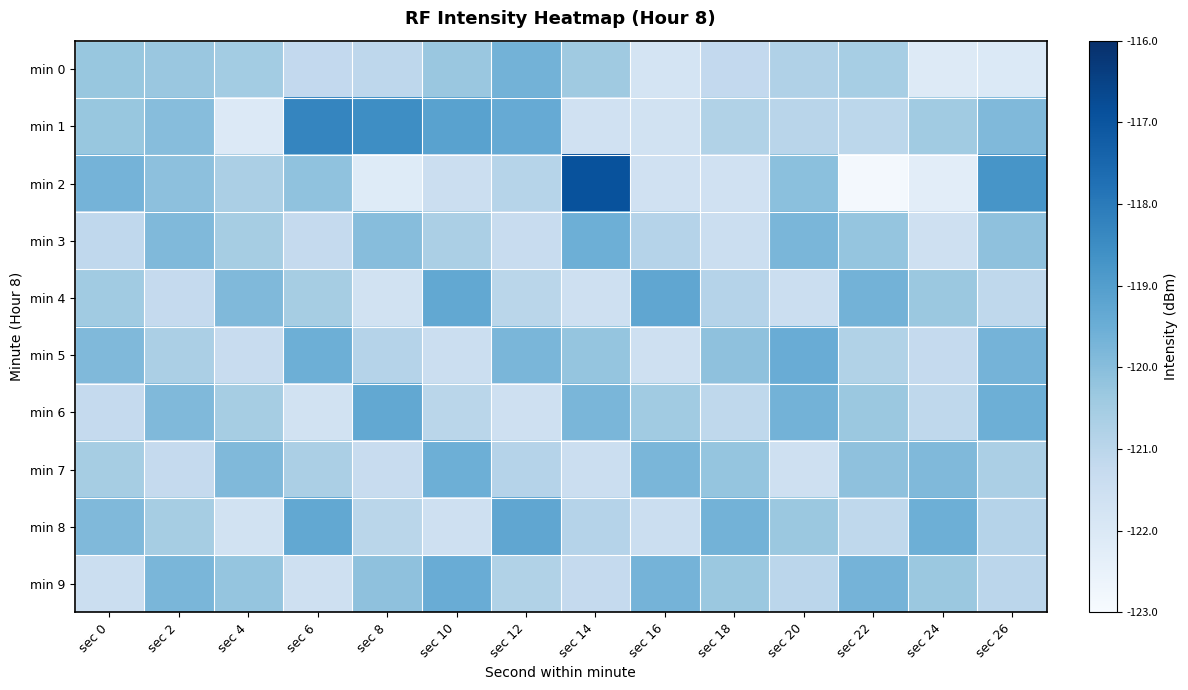

Reading right to left, what are all the values shown in this chart?

min 0: sec 26=-122.0	sec 24=-122.1	sec 22=-120.6	sec 20=-120.8	sec 18=-121.2	sec 16=-121.8	sec 14=-120.4	sec 12=-119.6	sec 10=-120.3	sec 8=-121.1	sec 6=-121.2	sec 4=-120.5	sec 2=-120.3	sec 0=-120.3
min 1: sec 26=-119.9	sec 24=-120.4	sec 22=-121.0	sec 20=-121.0	sec 18=-120.8	sec 16=-121.6	sec 14=-121.6	sec 12=-119.4	sec 10=-119.1	sec 8=-118.5	sec 6=-118.3	sec 4=-122.1	sec 2=-120.0	sec 0=-120.3
min 2: sec 26=-118.7	sec 24=-122.3	sec 22=-122.8	sec 20=-120.1	sec 18=-121.6	sec 16=-121.6	sec 14=-116.9	sec 12=-120.9	sec 10=-121.4	sec 8=-122.1	sec 6=-120.1	sec 4=-120.7	sec 2=-120.1	sec 0=-119.7
min 3: sec 26=-120.1	sec 24=-121.6	sec 22=-120.2	sec 20=-119.8	sec 18=-121.4	sec 16=-120.9	sec 14=-119.5	sec 12=-121.3	sec 10=-120.7	sec 8=-120.0	sec 6=-121.2	sec 4=-120.5	sec 2=-119.9	sec 0=-121.1
min 4: sec 26=-121.1	sec 24=-120.3	sec 22=-119.7	sec 20=-121.4	sec 18=-120.9	sec 16=-119.3	sec 14=-121.5	sec 12=-121.0	sec 10=-119.3	sec 8=-121.7	sec 6=-120.5	sec 4=-119.9	sec 2=-121.2	sec 0=-120.5
min 5: sec 26=-119.7	sec 24=-121.2	sec 22=-120.8	sec 20=-119.5	sec 18=-120.1	sec 16=-121.6	sec 14=-120.2	sec 12=-119.8	sec 10=-121.4	sec 8=-120.9	sec 6=-119.5	sec 4=-121.3	sec 2=-120.7	sec 0=-119.9
min 6: sec 26=-119.5	sec 24=-121.1	sec 22=-120.3	sec 20=-119.7	sec 18=-121.1	sec 16=-120.4	sec 14=-119.8	sec 12=-121.5	sec 10=-121.0	sec 8=-119.3	sec 6=-121.7	sec 4=-120.5	sec 2=-119.9	sec 0=-121.2
min 7: sec 26=-120.7	sec 24=-119.9	sec 22=-120.1	sec 20=-121.6	sec 18=-120.2	sec 16=-119.8	sec 14=-121.4	sec 12=-120.9	sec 10=-119.5	sec 8=-121.3	sec 6=-120.7	sec 4=-119.9	sec 2=-121.2	sec 0=-120.5
min 8: sec 26=-120.9	sec 24=-119.5	sec 22=-121.1	sec 20=-120.3	sec 18=-119.7	sec 16=-121.4	sec 14=-120.9	sec 12=-119.3	sec 10=-121.5	sec 8=-121.0	sec 6=-119.3	sec 4=-121.7	sec 2=-120.5	sec 0=-119.9
min 9: sec 26=-121.0	sec 24=-120.3	sec 22=-119.7	sec 20=-121.0	sec 18=-120.3	sec 16=-119.7	sec 14=-121.2	sec 12=-120.8	sec 10=-119.5	sec 8=-120.1	sec 6=-121.6	sec 4=-120.2	sec 2=-119.8	sec 0=-121.4